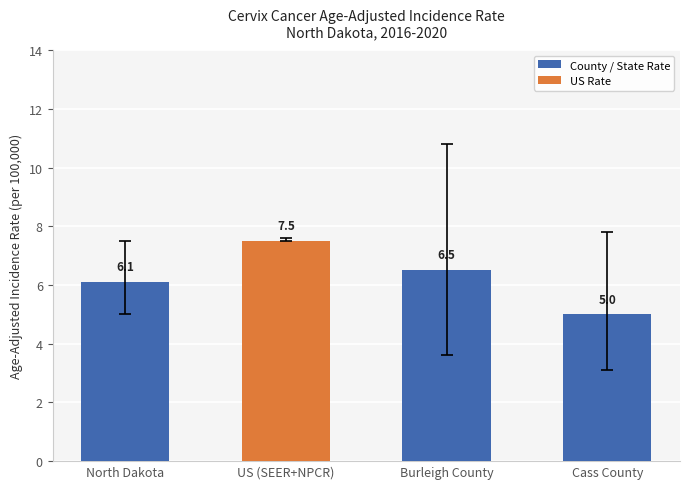

Rank the categories by value from lowest to highest.

Cass County, North Dakota, Burleigh County, US (SEER+NPCR)